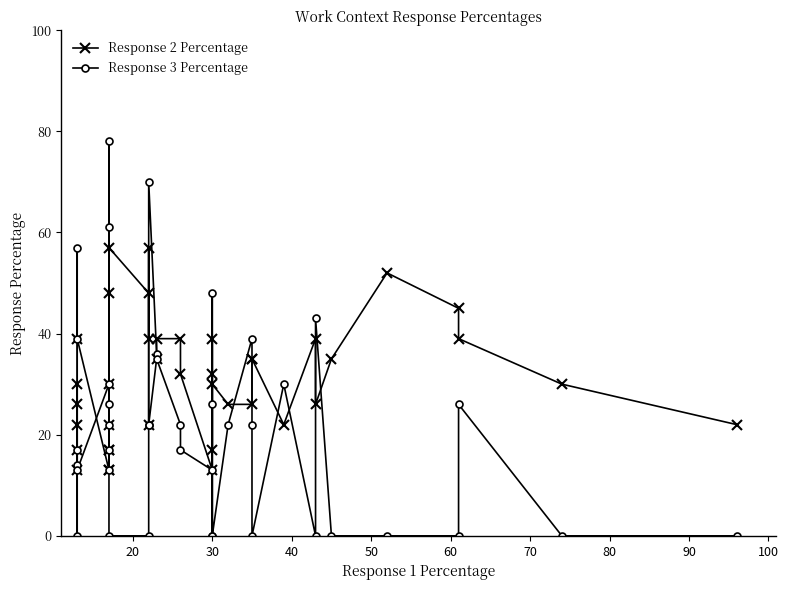

Reading left to right, list all the values displayed in this chart.

Response 2 Percentage: 39	26	17	30	22	13	30	48	13	22	17	13	17	57	48	39	57	22	35	39	39	32	13	39	32	17	30	26	26	35	35	22	39	26	35	52	45	39	30	22
Response 3 Percentage: 14	0	17	13	57	39	13	30	26	61	17	22	78	0	0	22	22	70	36	35	22	17	13	0	26	48	0	22	39	22	0	30	0	43	0	0	0	26	0	0